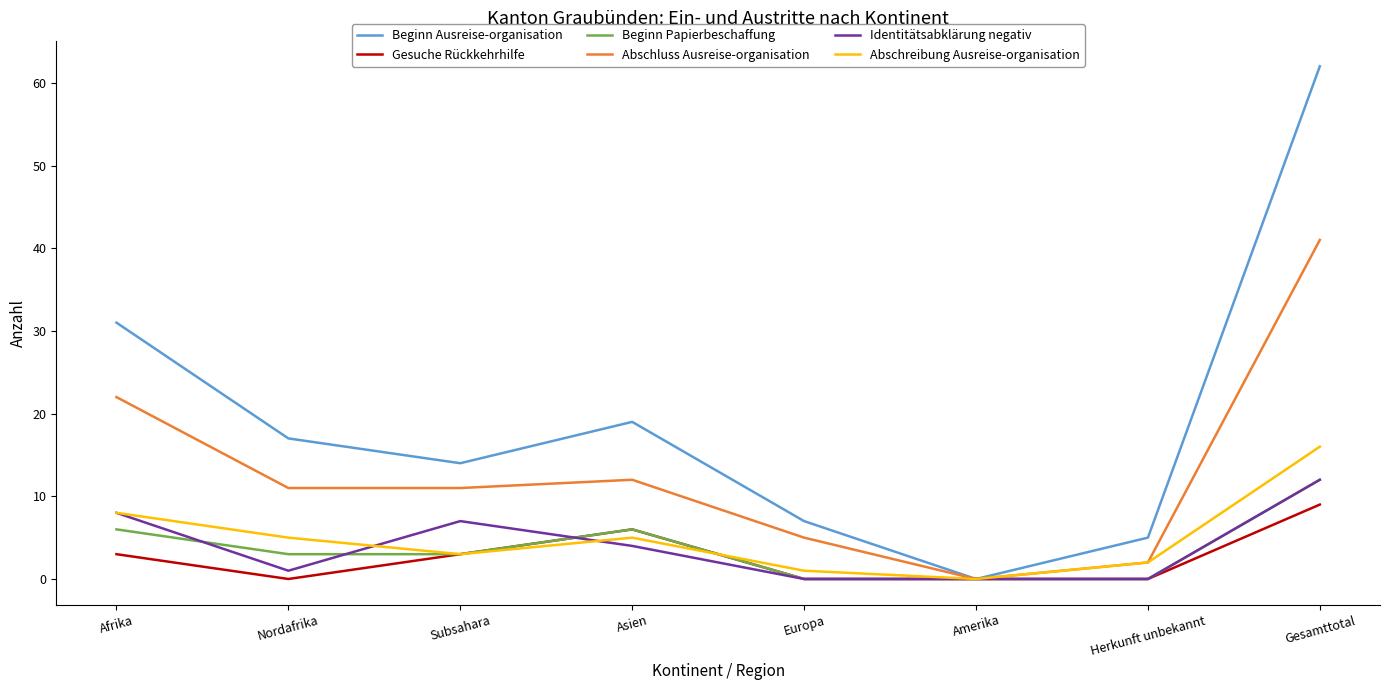

Is it true that Beginn Papierbeschaffung equals 3 at Gesamttotal?

False